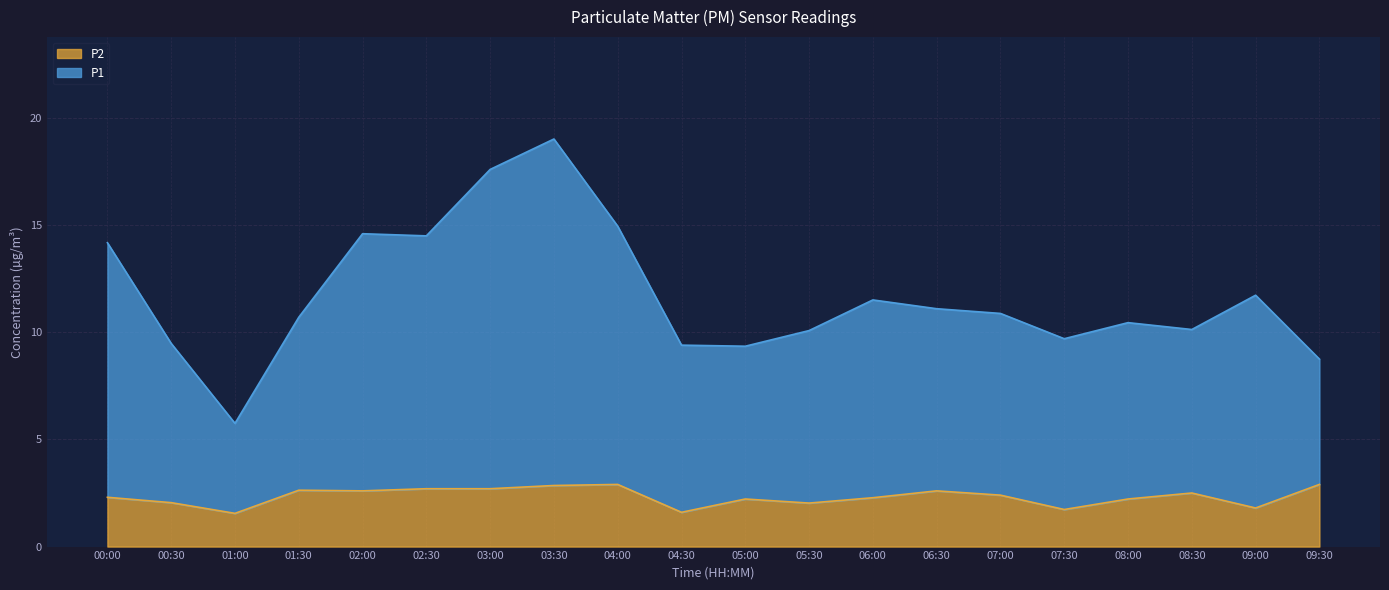

At which label does P2 reach its peak?

04:00